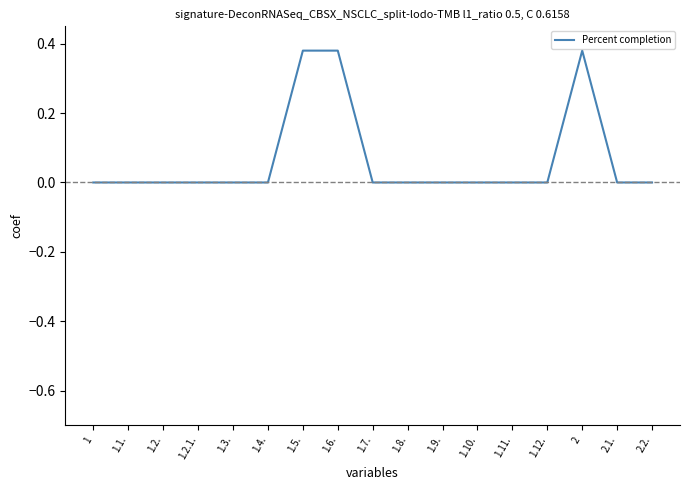

The chart shows a value of 0.1 at 1.5.. True or false?

False